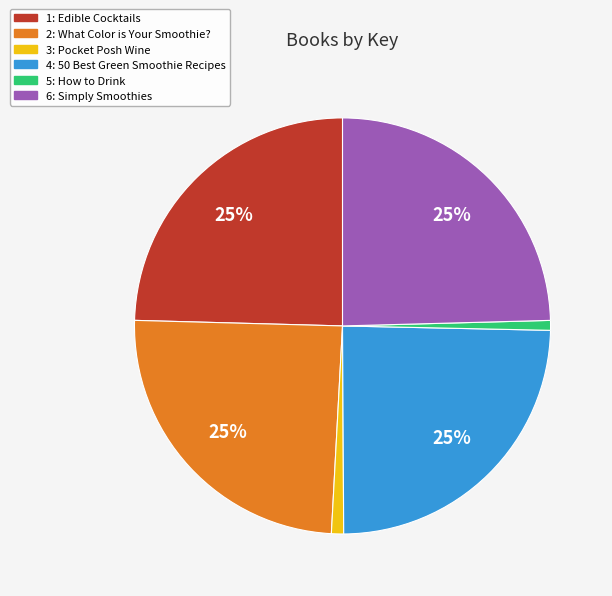

To the nearest percent, what is the average slice percentage?

17%